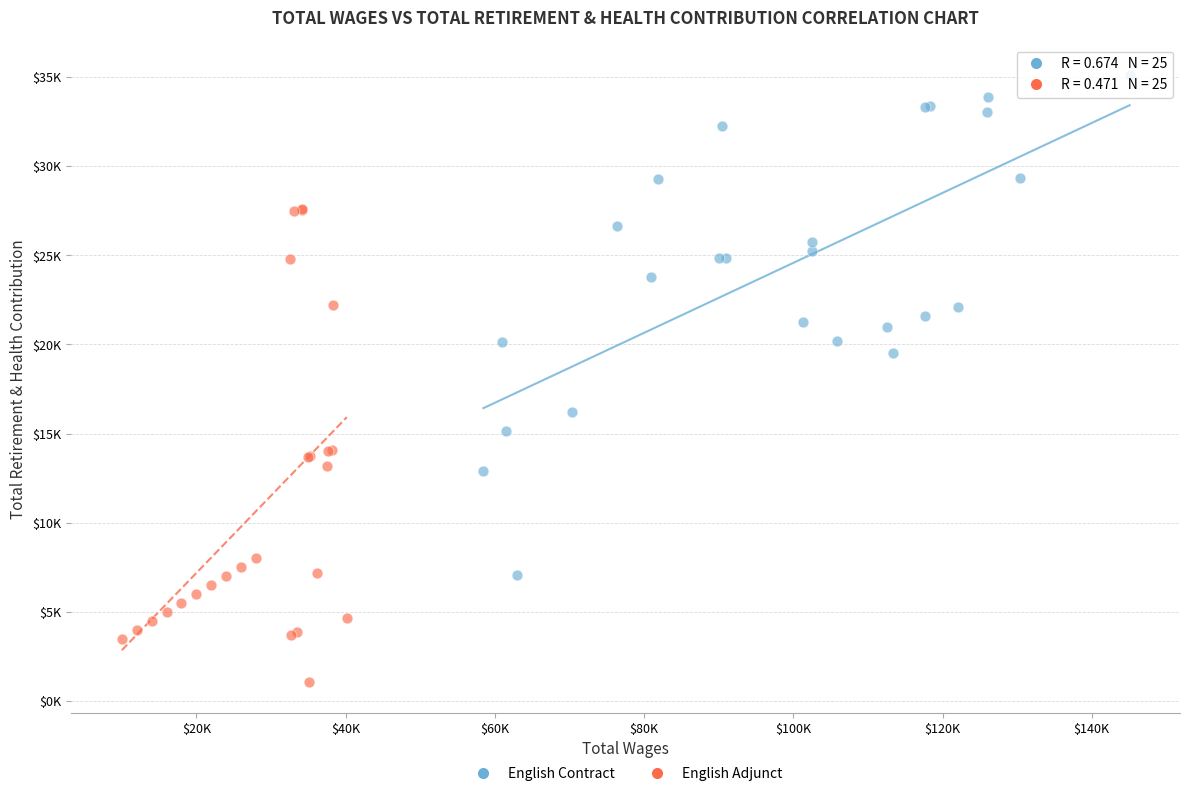

Which series contains the highest Y value?

English Contract